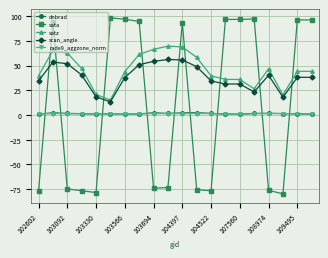

What is the minimum value shown in the chart?

-79.8